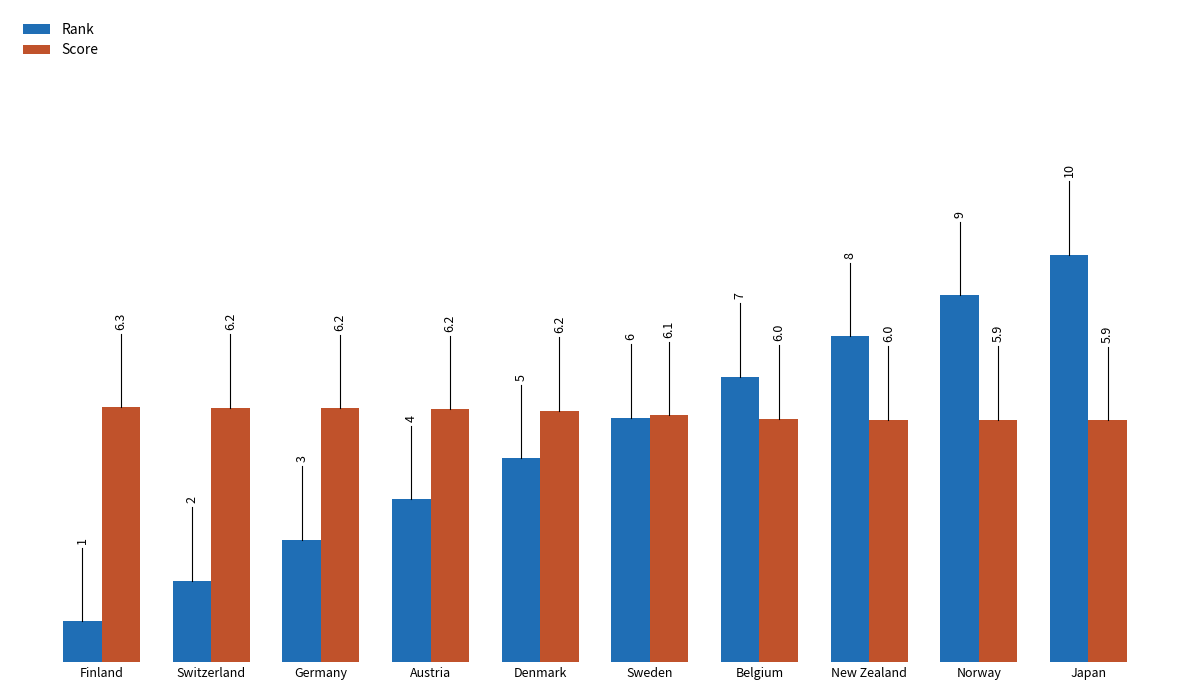

What is the total value across all series at Norway?

14.9